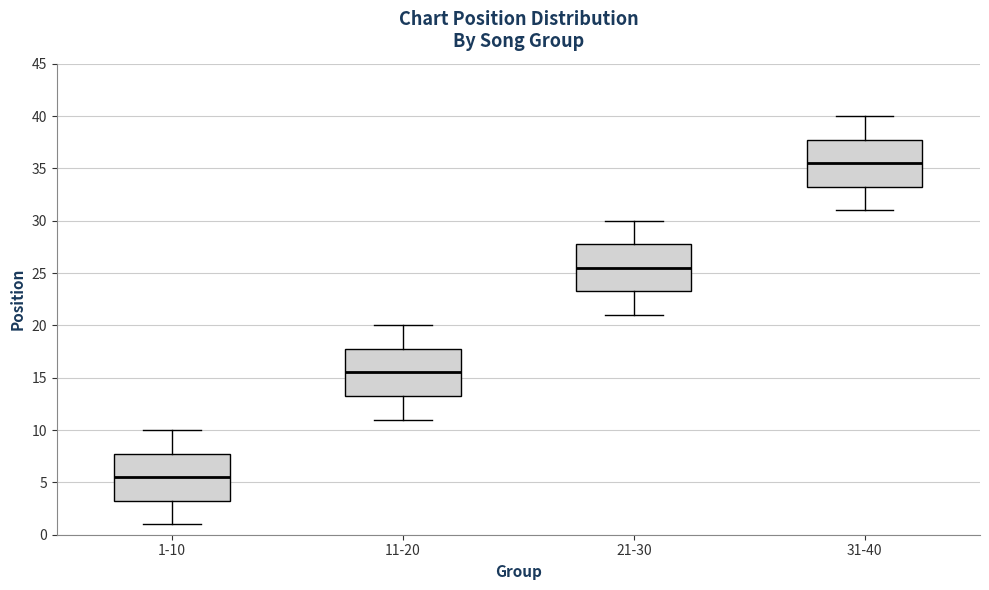

Which box's median line is the highest?

31-40